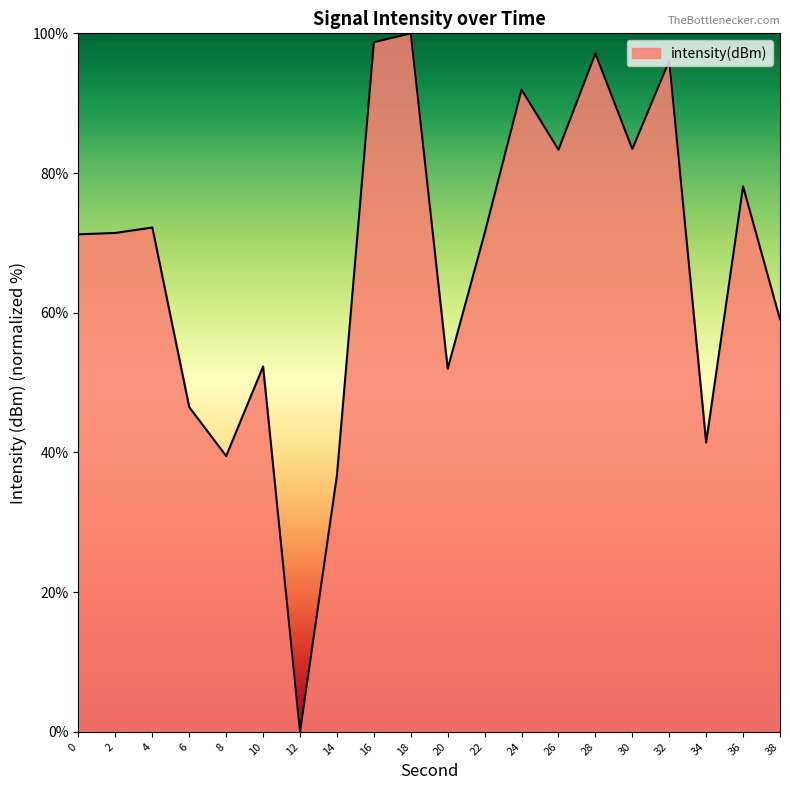

The chart shows a value of 52.3 at 10. True or false?

True